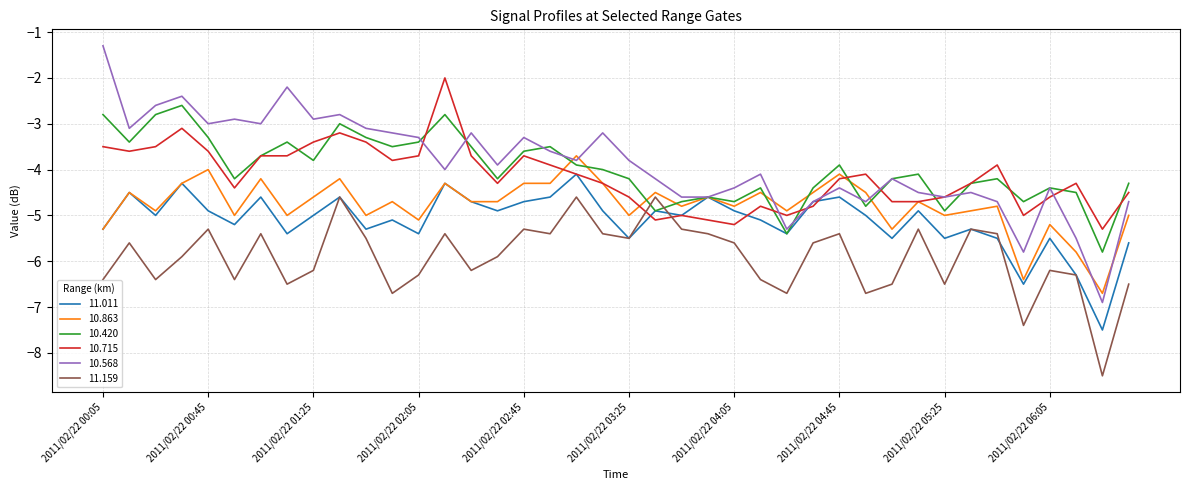

Rank the series by their maximum value, from highest to lowest.

10.568, 10.715, 10.420, 10.863, 11.011, 11.159